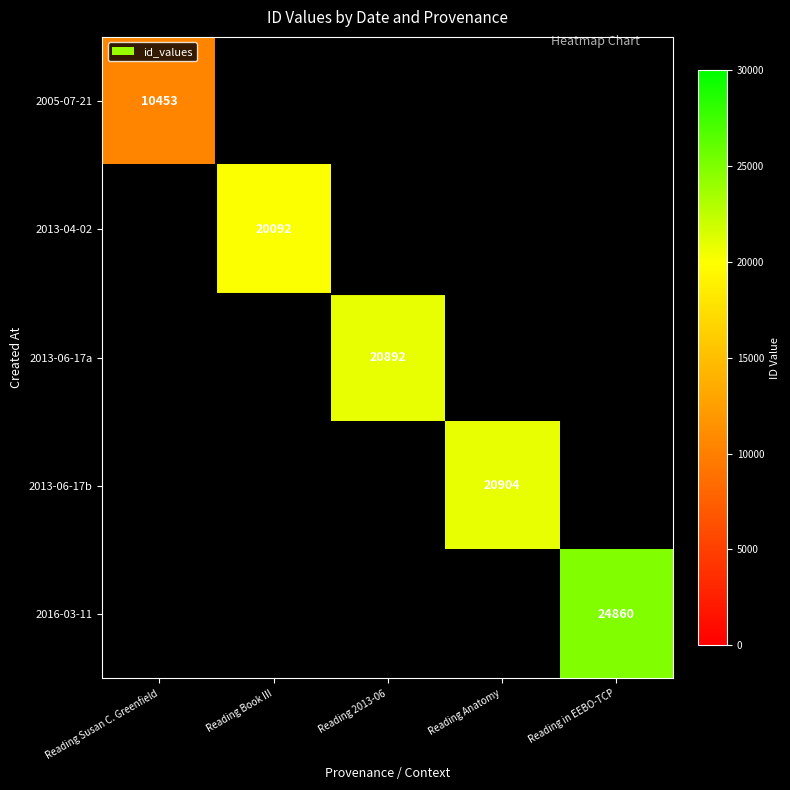

How many series are shown in this chart?

5